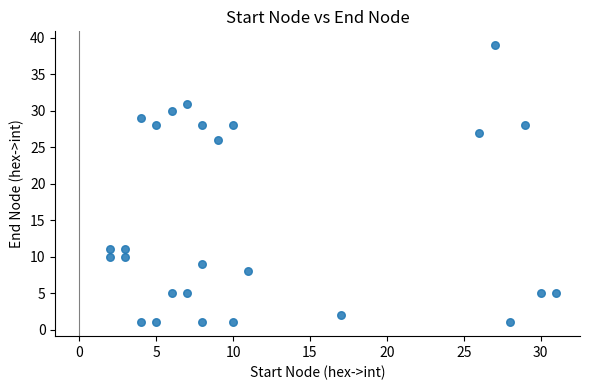

What Y value in the scatter plot is closest to 20?

26